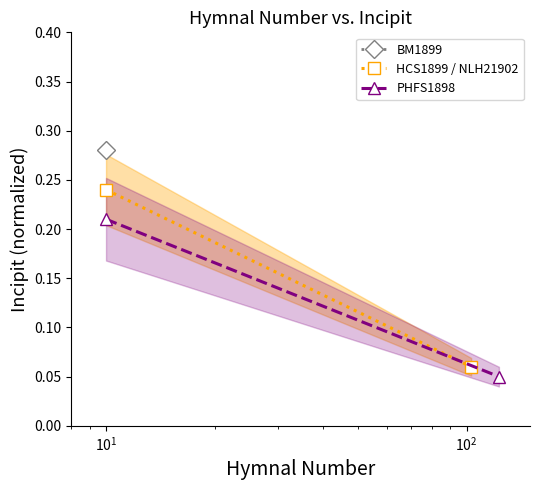

How many PHFS1898 values are between 0 and 1?

2